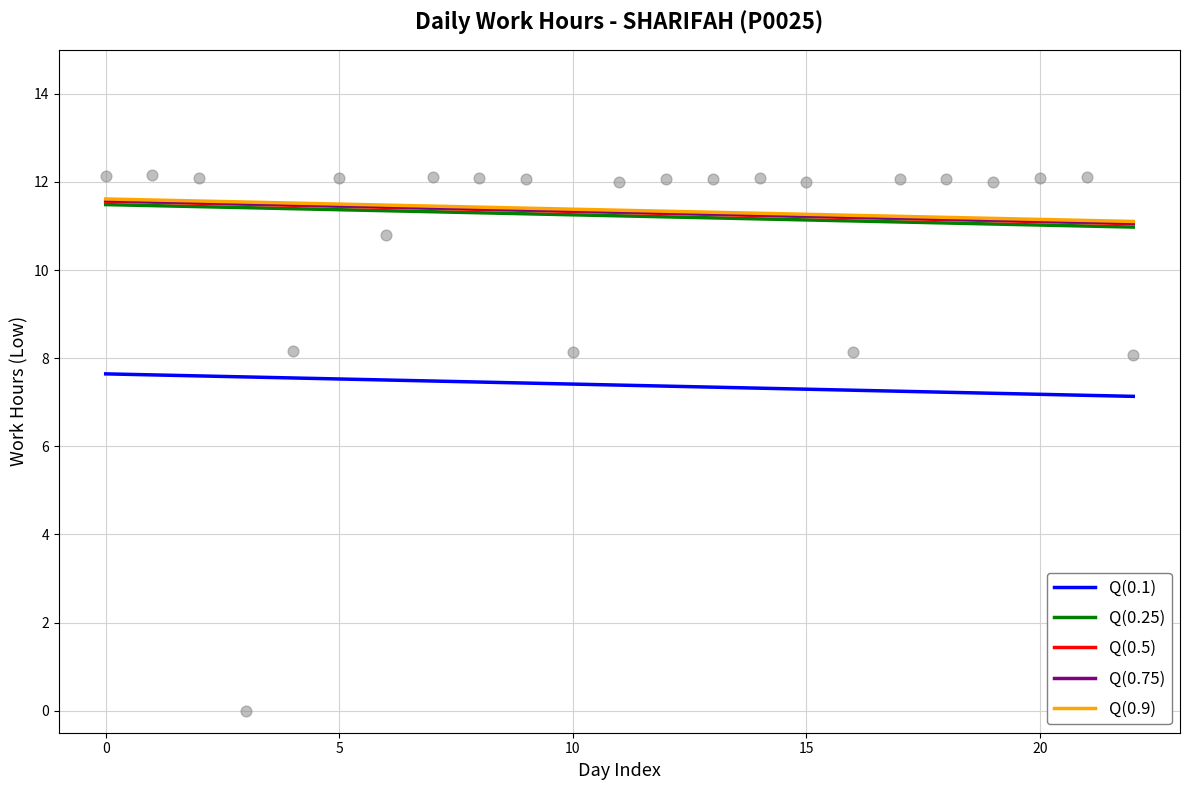

Count the number of points in this scatter plot.

23